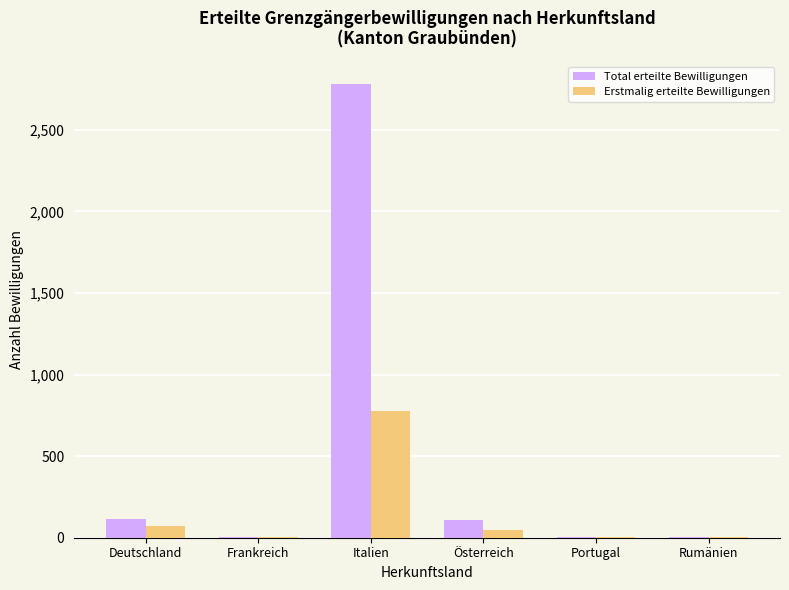

Which label corresponds to the largest value in the chart?

Italien